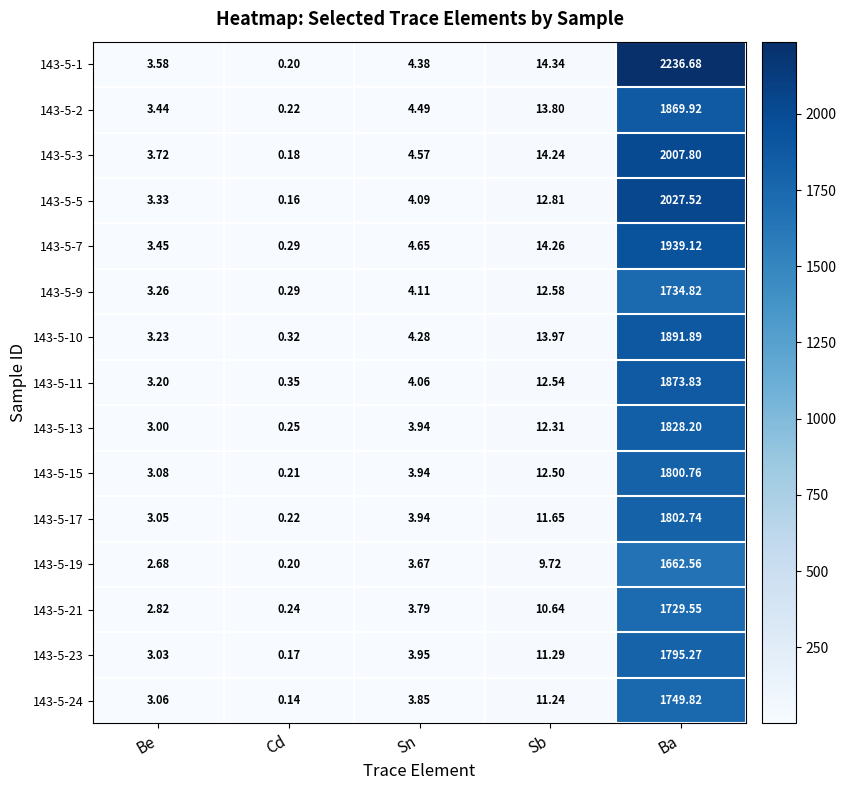

Which category has the lowest value across all series?

Cd